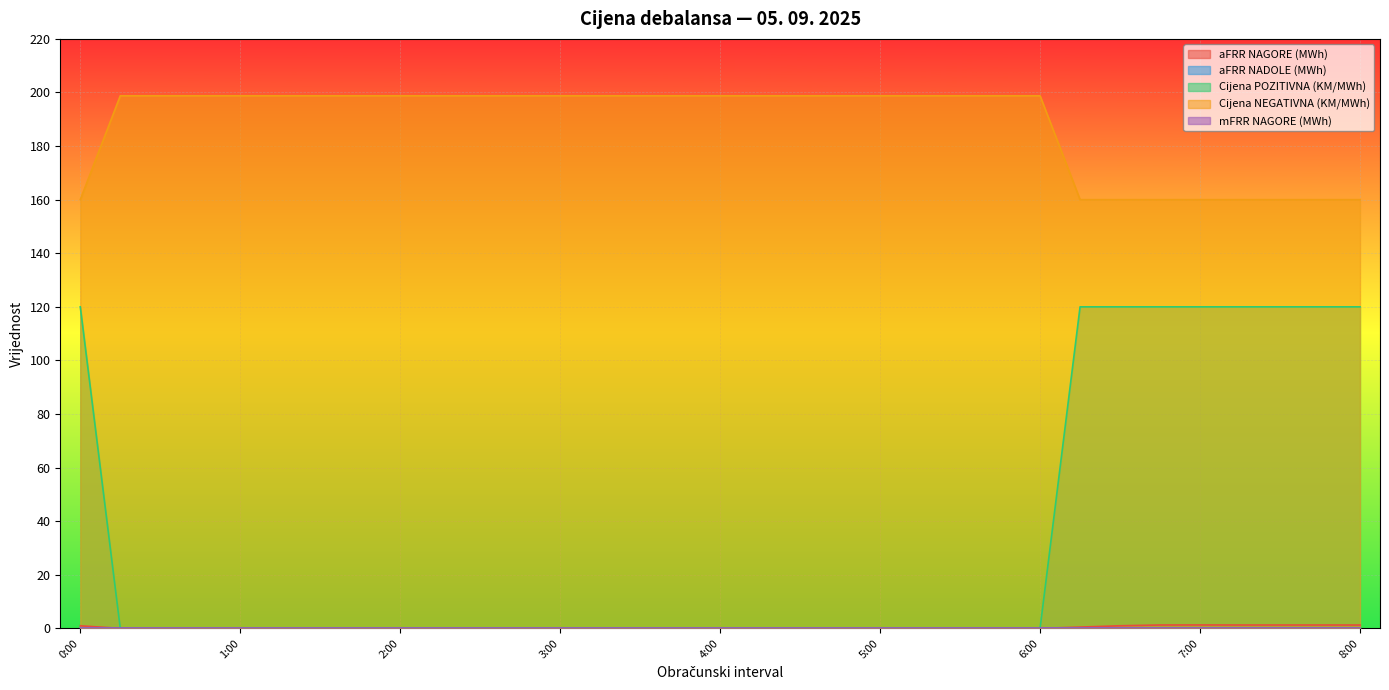

Does the chart display data point markers on the line(s)?

No